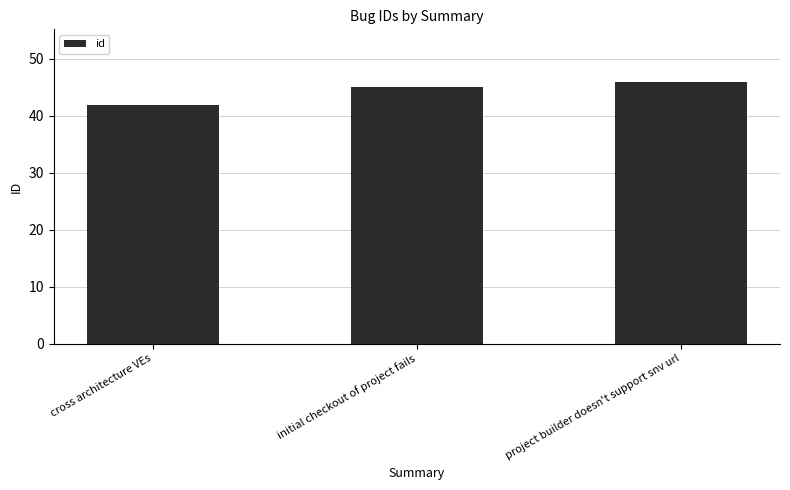

Rank the categories by value from highest to lowest.

project builder doesn't support snv url, initial checkout of project fails, cross architecture VEs